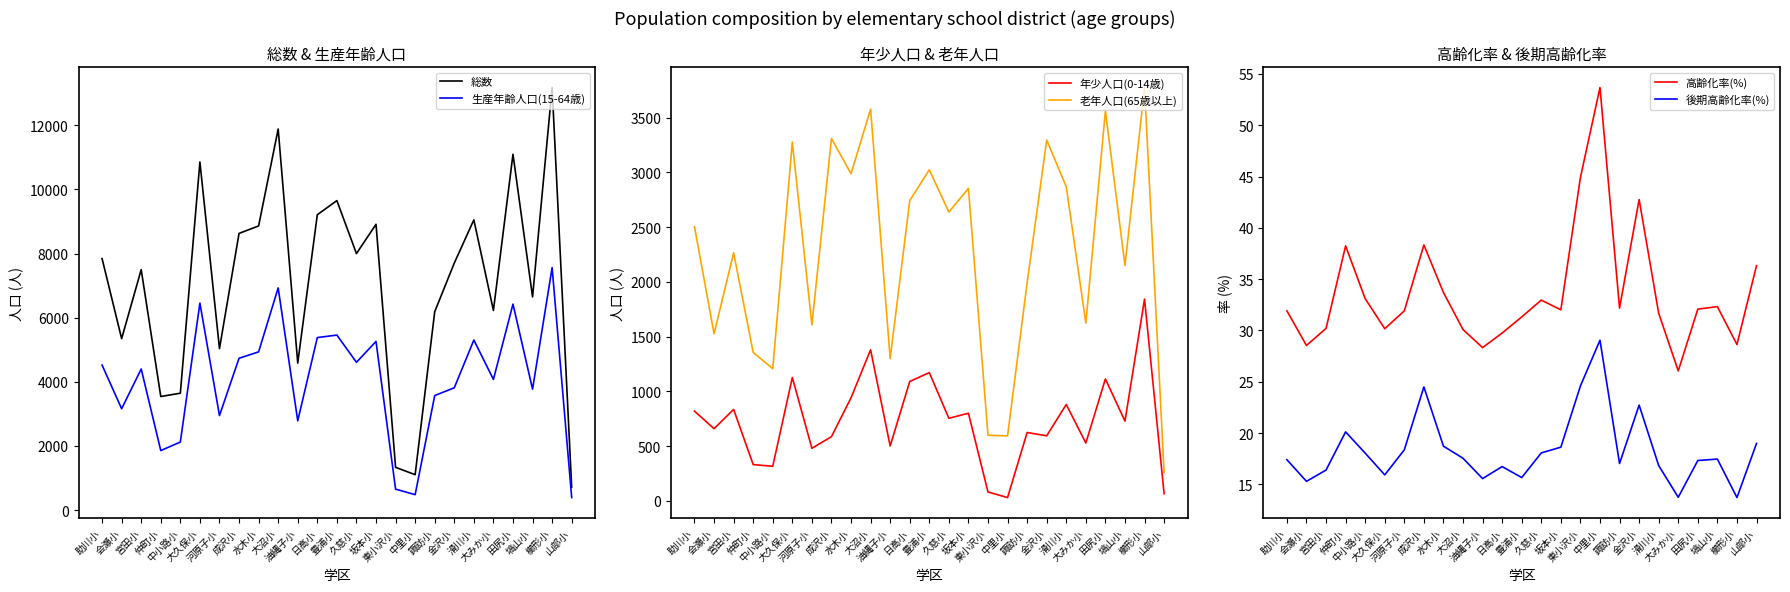

Reading right to left, list all the values displayed in this chart.

総数: 山部小=716.0	櫛形小=13180.0	塙山小=6650.0	田尻小=11099.0	大みか小=6227.0	滑川小=9052.0	金沢小=7704.0	諏訪小=6187.0	中里小=1105.0	東小沢小=1334.0	坂本小=8914.0	久慈小=8001.0	豊浦小=9653.0	日高小=9212.0	油縄子小=4585.0	大沼小=11885.0	水木小=8863.0	成沢小=8630.0	河原子小=5036.0	大久保小=10858.0	中小路小=3646.0	仲町小=3543.0	宮田小=7501.0	会瀬小=5347.0	助川小=7845.0
生産年齢人口(15-64歳): 山部小=391.0	櫛形小=7564.0	塙山小=3773.0	田尻小=6425.0	大みか小=4076.0	滑川小=5304.0	金沢小=3816.0	諏訪小=3572.0	中里小=482.0	東小沢小=654.0	坂本小=5261.0	久慈小=4610.0	豊浦小=5459.0	日高小=5381.0	油縄子小=2785.0	大沼小=6930.0	水木小=4935.0	成沢小=4736.0	河原子小=2949.0	大久保小=6456.0	中小路小=2123.0	仲町小=1857.0	宮田小=4401.0	会瀬小=3162.0	助川小=4523.0
年少人口(0-14歳): 山部小=65.0	櫛形小=1842.0	塙山小=728.0	田尻小=1113.0	大みか小=528.0	滑川小=880.0	金沢小=594.0	諏訪小=624.0	中里小=30.0	東小沢小=81.0	坂本小=800.0	久慈小=754.0	豊浦小=1171.0	日高小=1090.0	油縄子小=501.0	大沼小=1379.0	水木小=941.0	成沢小=586.0	河原子小=480.0	大久保小=1126.0	中小路小=316.0	仲町小=331.0	宮田小=835.0	会瀬小=659.0	助川小=819.0
老年人口(65歳以上): 山部小=260.0	櫛形小=3774.0	塙山小=2149.0	田尻小=3561.0	大みか小=1623.0	滑川小=2868.0	金沢小=3294.0	諏訪小=1991.0	中里小=593.0	東小沢小=599.0	坂本小=2853.0	久慈小=2637.0	豊浦小=3023.0	日高小=2741.0	油縄子小=1299.0	大沼小=3576.0	水木小=2987.0	成沢小=3308.0	河原子小=1607.0	大久保小=3276.0	中小路小=1207.0	仲町小=1355.0	宮田小=2265.0	会瀬小=1526.0	助川小=2503.0
高齢化率(%): 山部小=36.3	櫛形小=28.6	塙山小=32.3	田尻小=32.1	大みか小=26.1	滑川小=31.7	金沢小=42.8	諏訪小=32.2	中里小=53.7	東小沢小=44.9	坂本小=32.0	久慈小=33.0	豊浦小=31.3	日高小=29.8	油縄子小=28.3	大沼小=30.1	水木小=33.7	成沢小=38.3	河原子小=31.9	大久保小=30.2	中小路小=33.1	仲町小=38.2	宮田小=30.2	会瀬小=28.5	助川小=31.9
後期高齢化率(%): 山部小=19.0	櫛形小=13.7	塙山小=17.5	田尻小=17.3	大みか小=13.8	滑川小=16.8	金沢小=22.7	諏訪小=17.0	中里小=29.1	東小沢小=24.6	坂本小=18.6	久慈小=18.1	豊浦小=15.7	日高小=16.7	油縄子小=15.6	大沼小=17.6	水木小=18.7	成沢小=24.5	河原子小=18.4	大久保小=15.9	中小路小=18.1	仲町小=20.1	宮田小=16.4	会瀬小=15.3	助川小=17.4